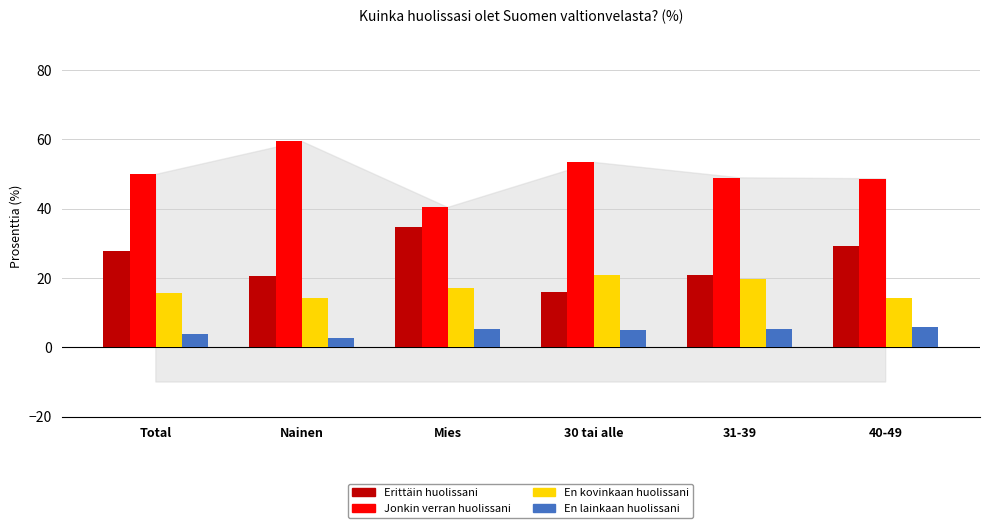

At how many categories does at least one series exceed 5?

6